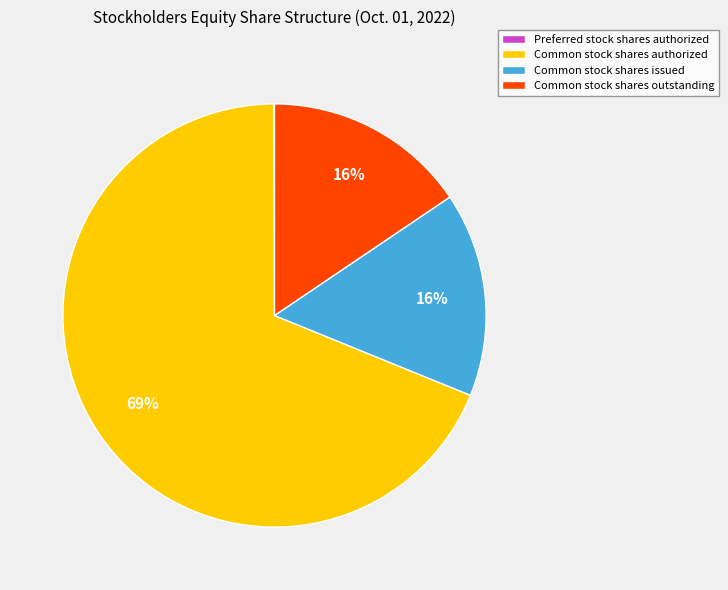

Is there any slice that represents more than half of the pie?

Yes